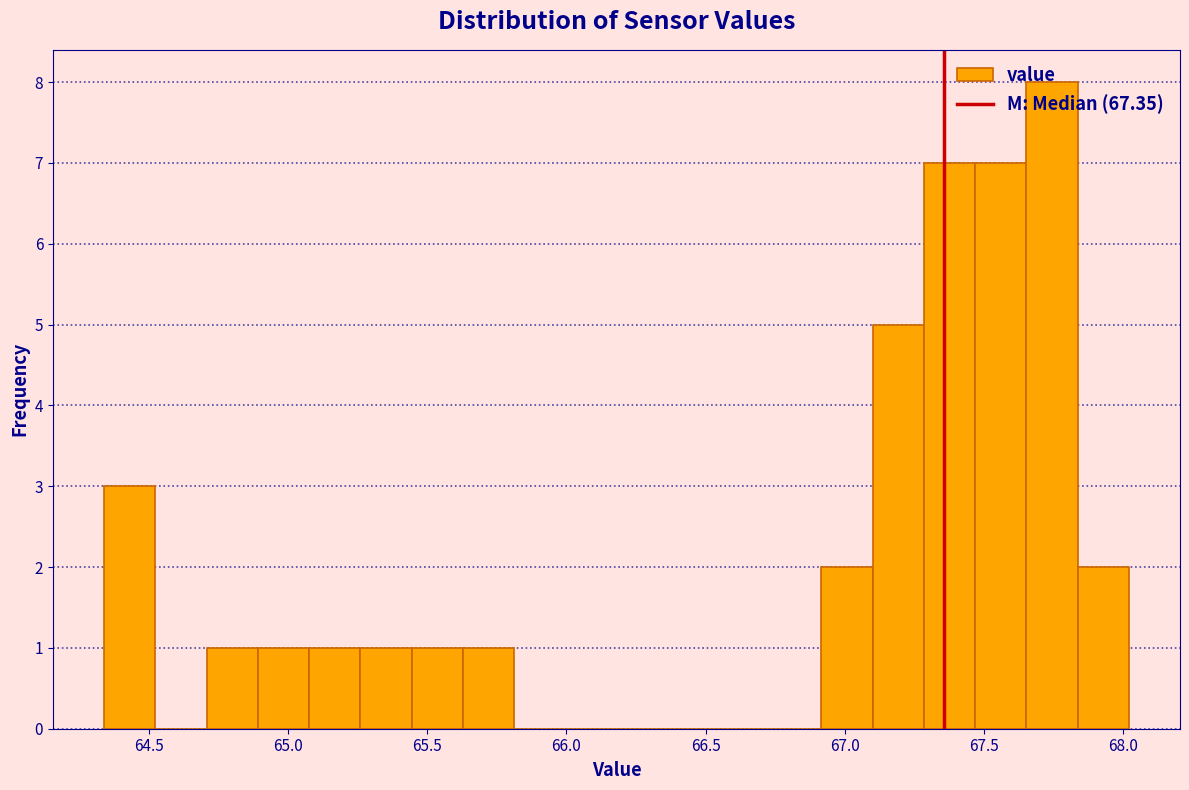

Around what value on the x-axis is the tallest bar? Give the approximate position of its centre, as read against the axis.

67.75